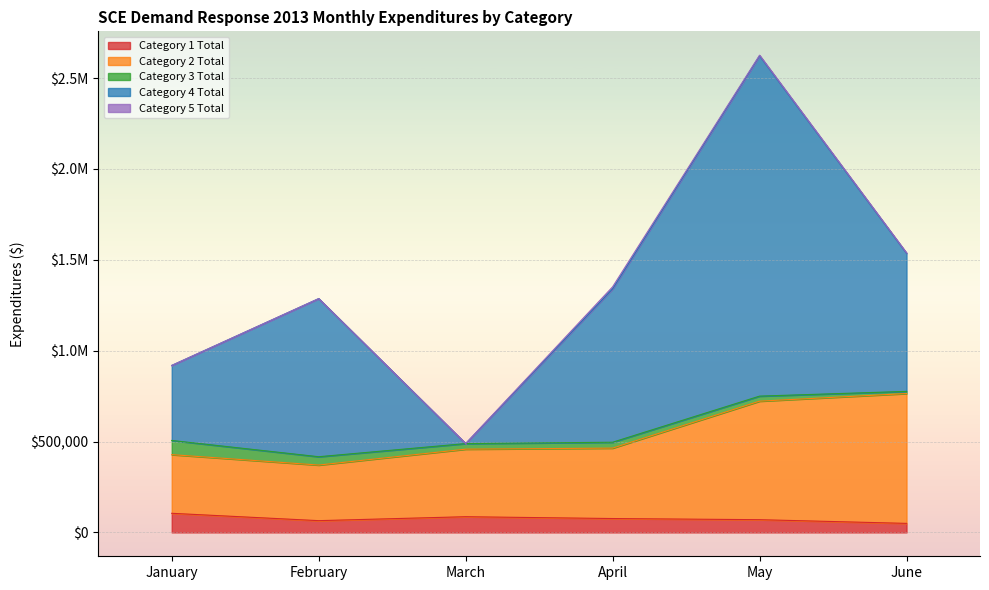

Which series ends up on top after the final intersection of Category 2 Total and Category 4 Total?

Category 4 Total